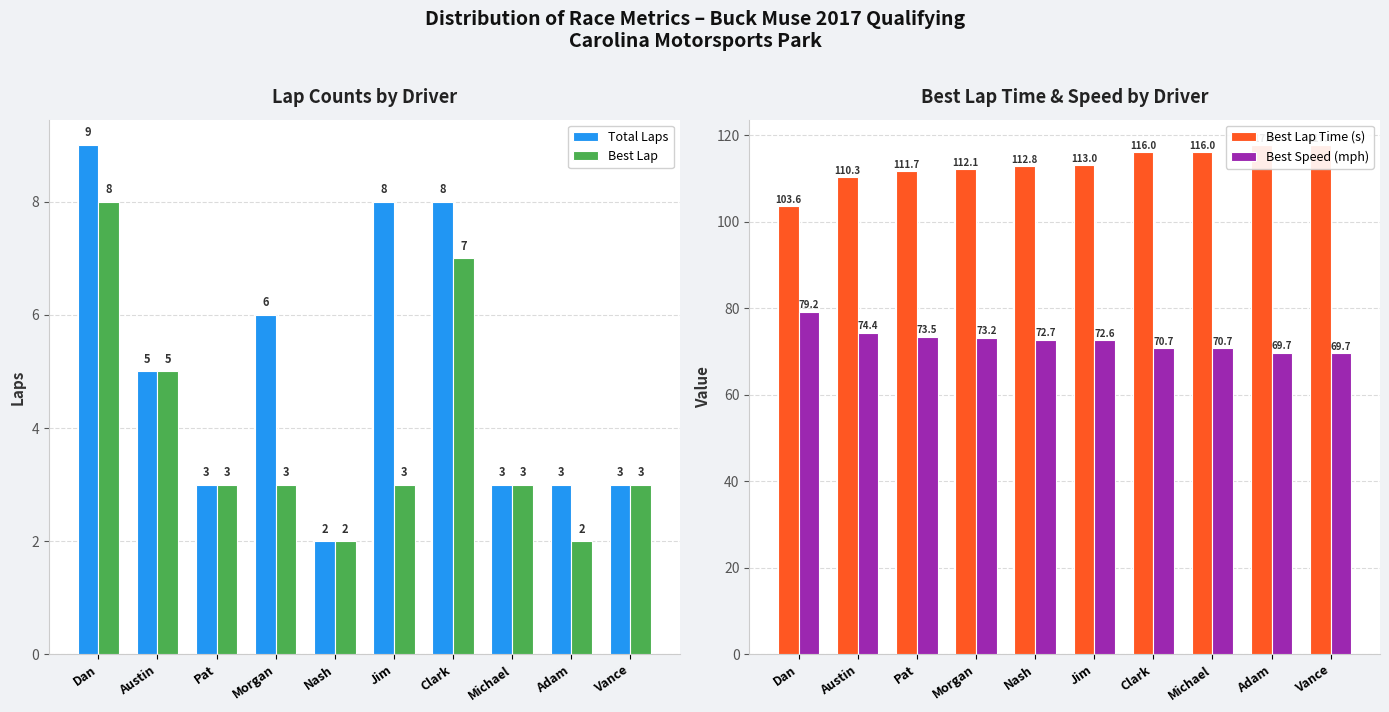

At which label does Best Speed (mph) reach its minimum?

Vance